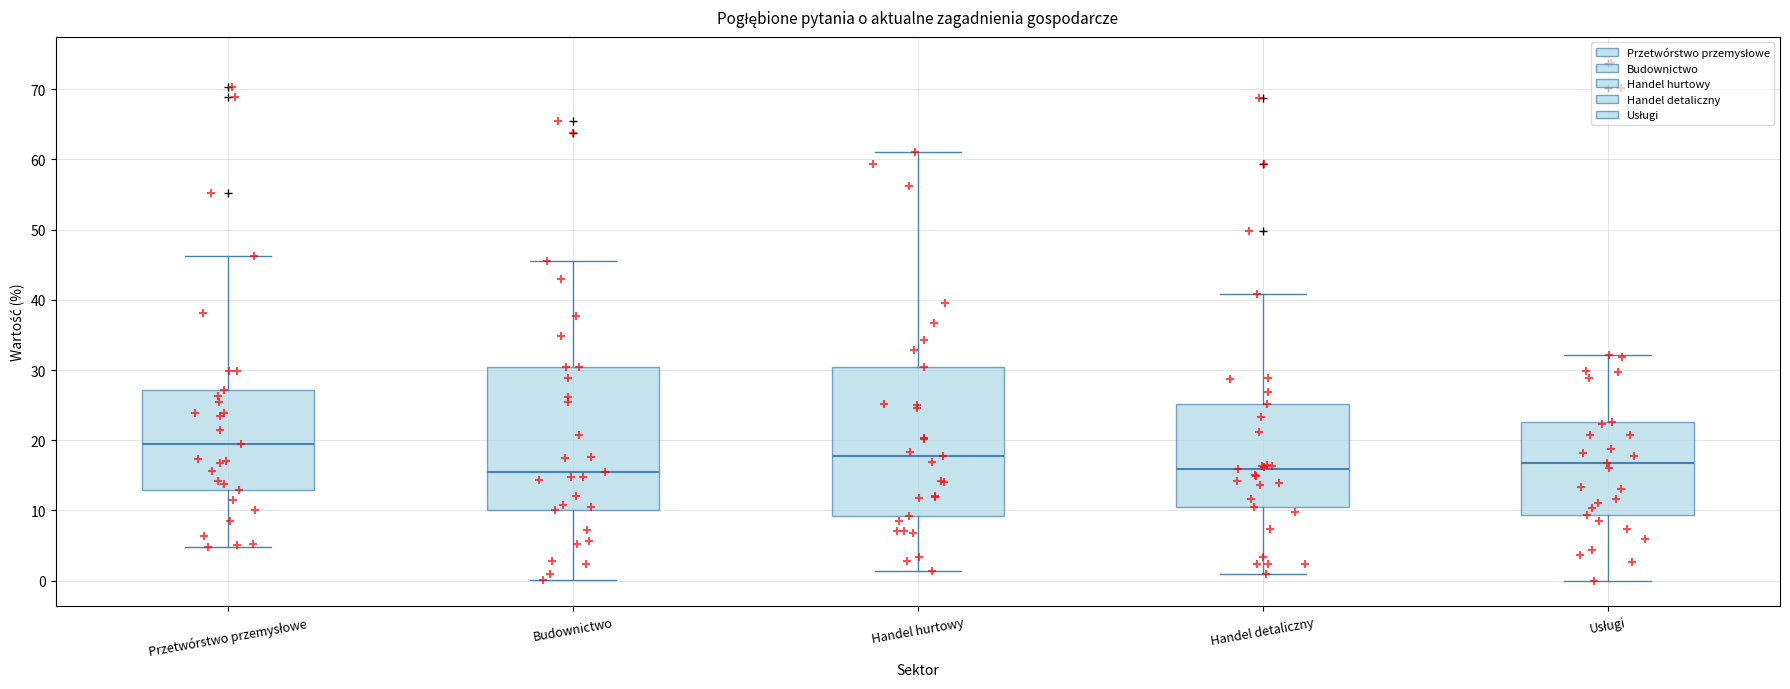

Reading left to right, transcribe this box plot: for each box, give where its median line is, the range the box spans, and where its two whiskers end, as read against the y-axis. The values are not printed on the chart, so give them approximately, as read against the axis.

Przetwórstwo przemysłowe: median 19, box 13 to 27, whiskers 5 to 46
Budownictwo: median 15, box 10 to 30, whiskers 0 to 46
Handel hurtowy: median 18, box 9 to 30, whiskers 1 to 61
Handel detaliczny: median 16, box 11 to 25, whiskers 1 to 41
Usługi: median 17, box 9 to 23, whiskers 0 to 32